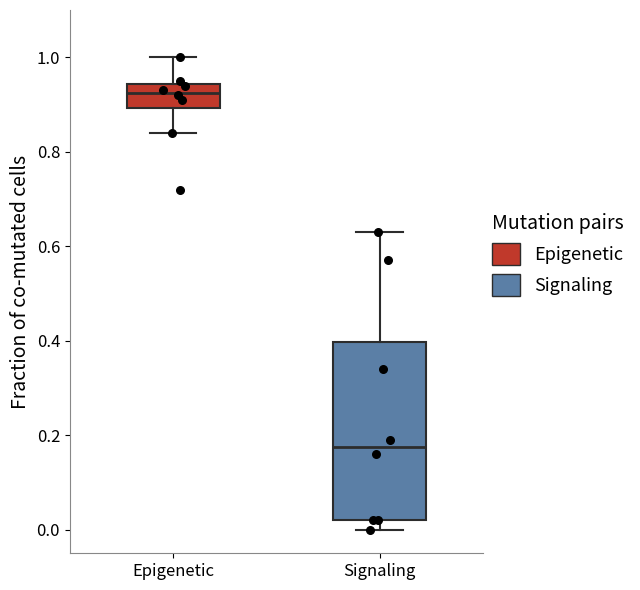

Which box's median line is the highest?

Epigenetic